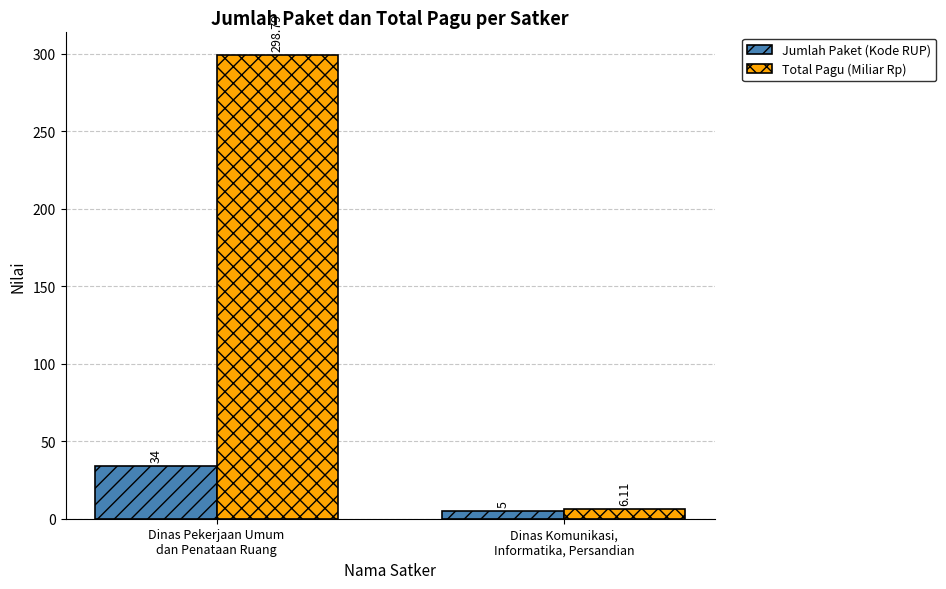

What is the difference between the maximum and minimum values in the Jumlah Paket (Kode RUP) series?

29.0